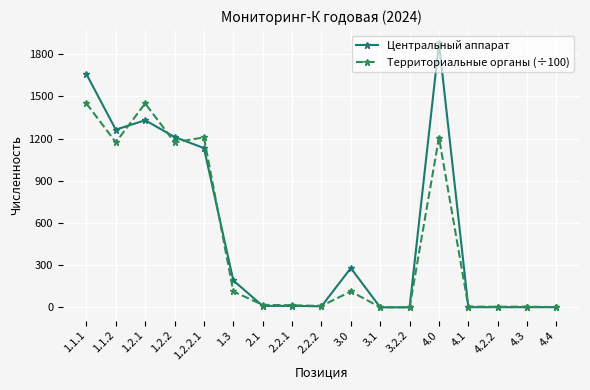

What is the label of the 7th point from the left?

2.1